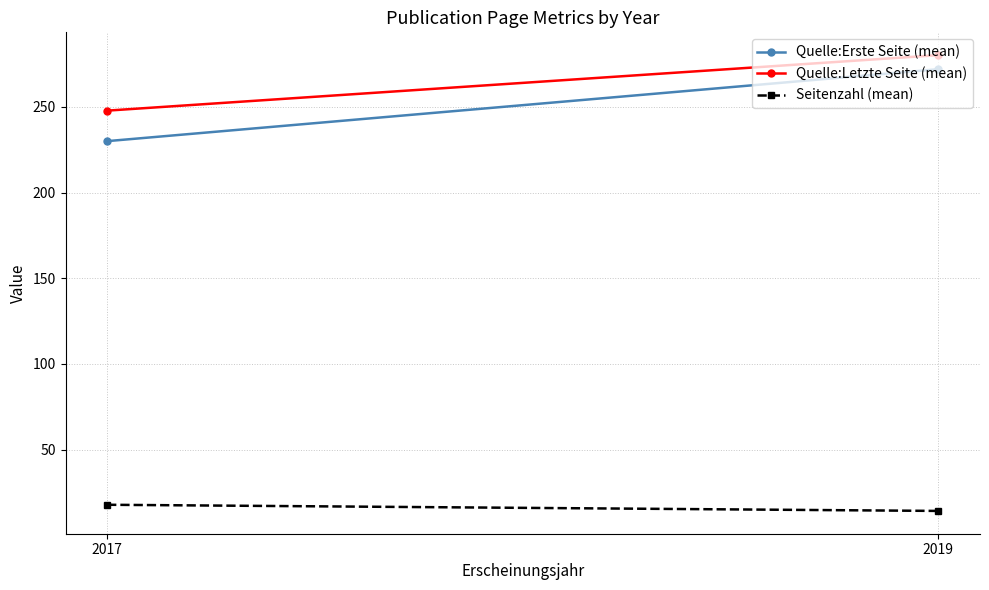

At which category does the chart reach its peak across all series?

2019